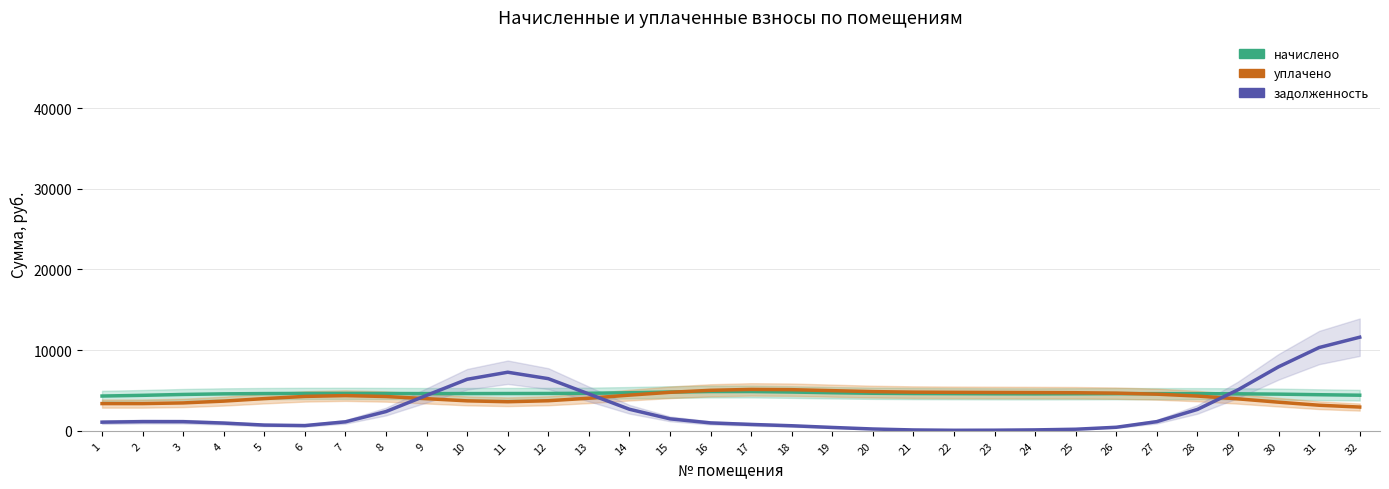

What are all the series names shown in the legend?

начислено, уплачено, задолженность